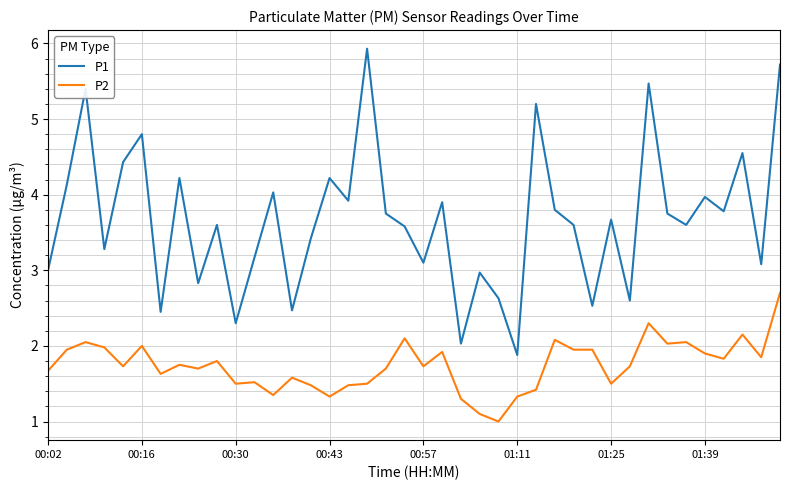

Rank the series by their average value, from highest to lowest.

P1, P2